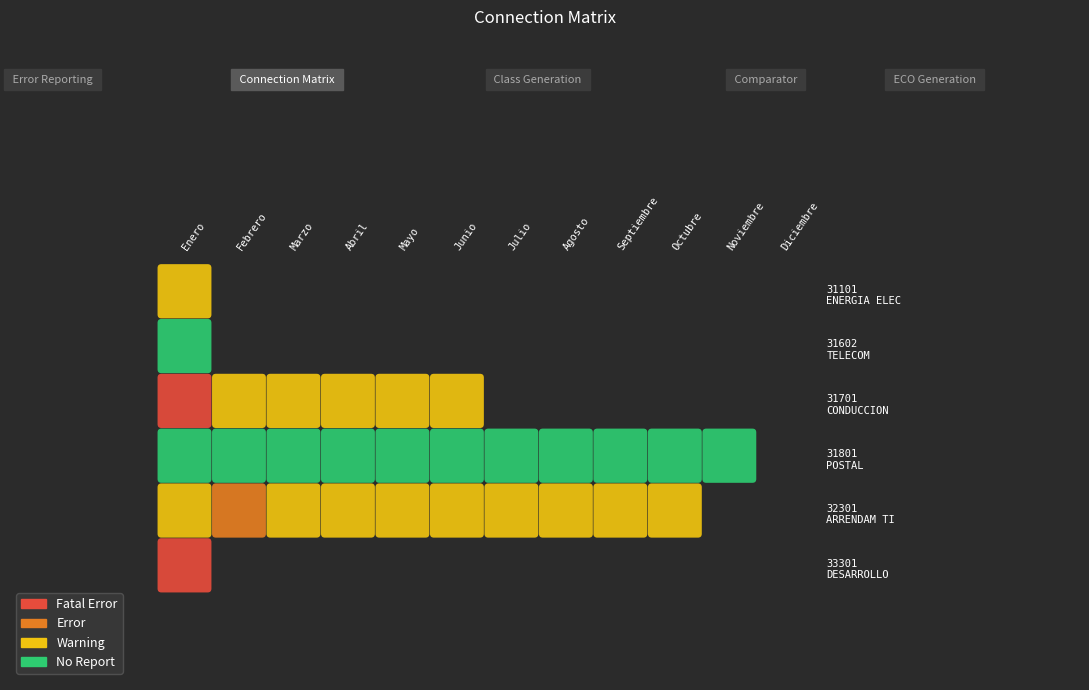

Which series has the widest spread of values?

31701